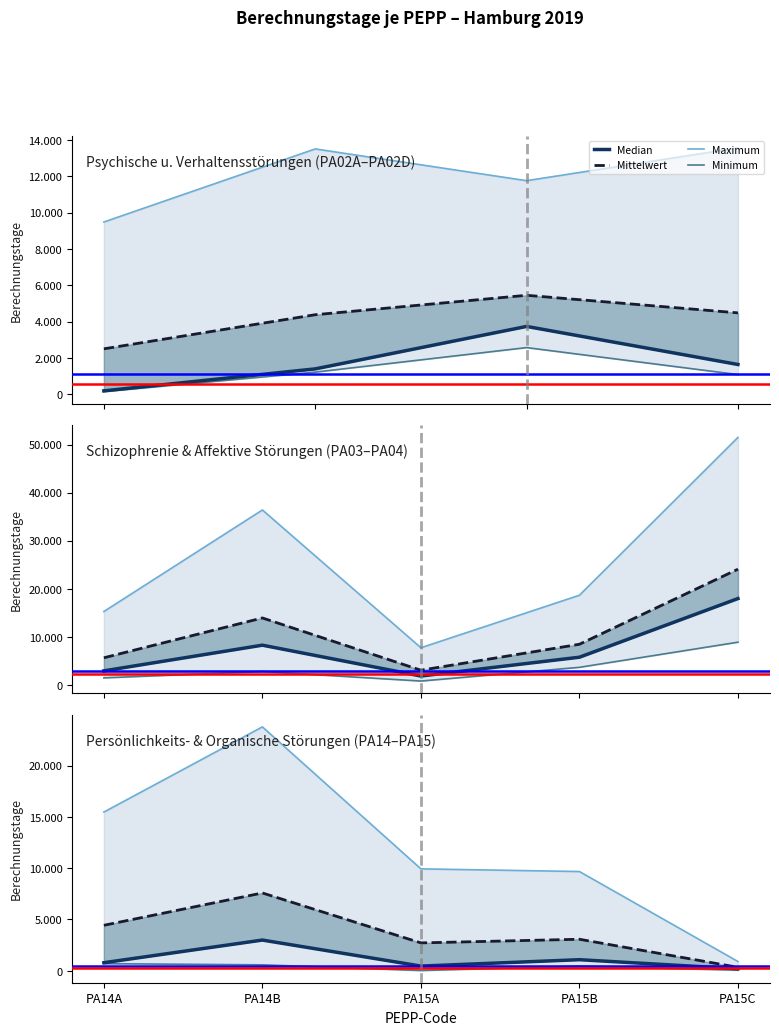

What is the label of the 5th point from the right?

PA14A